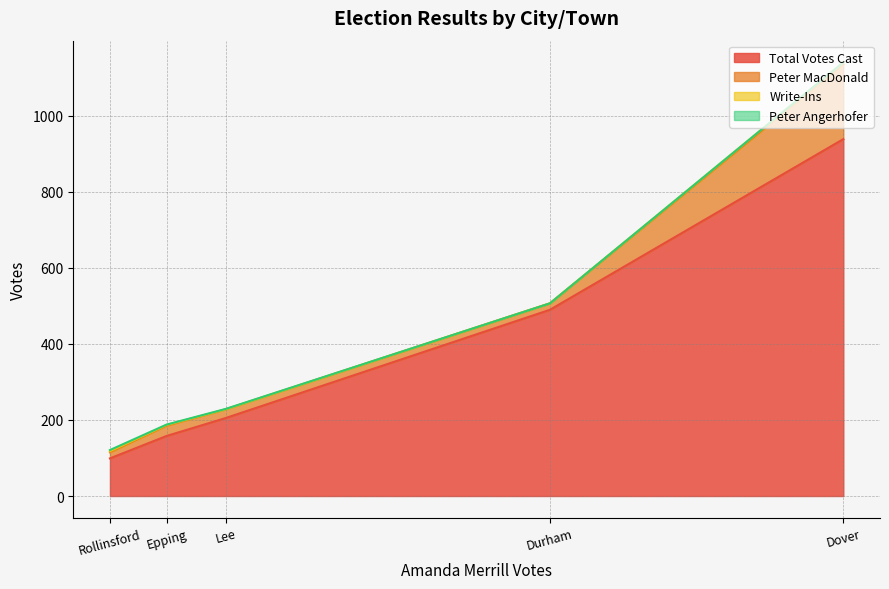

What is the sum of all Total Votes Cast values?

1891